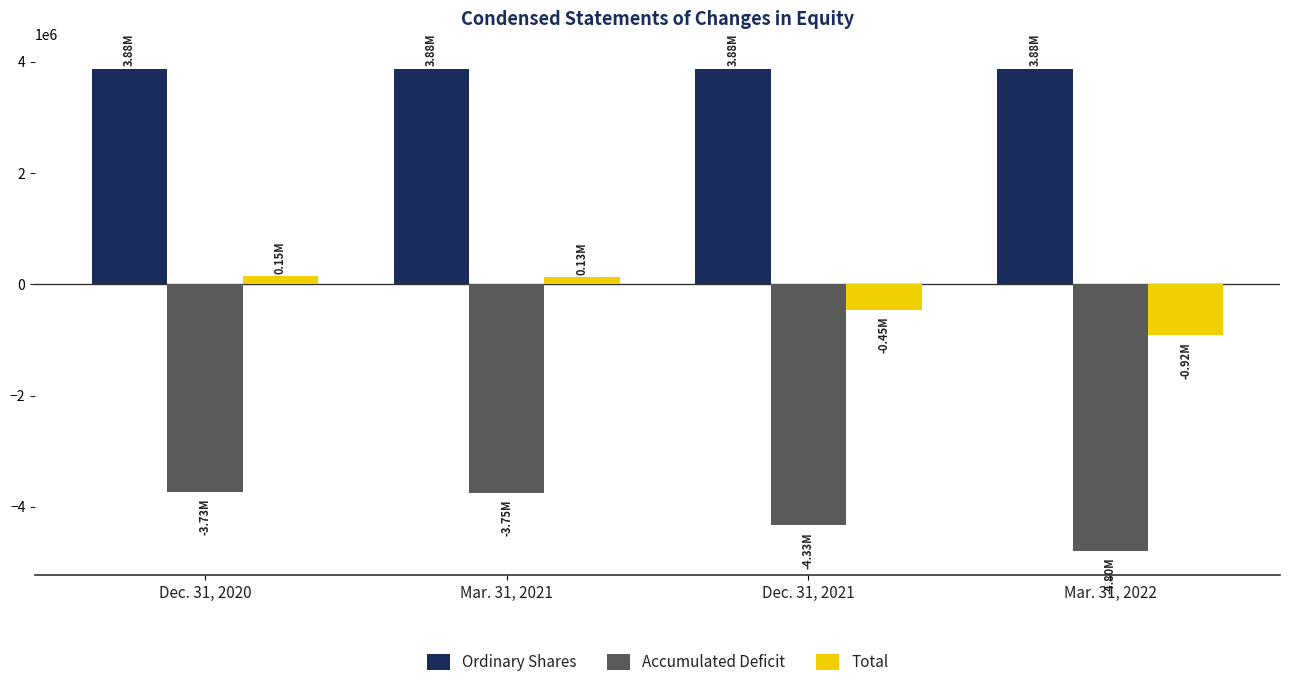

Rank the series by their average value, from lowest to highest.

Accumulated Deficit, Total, Ordinary Shares